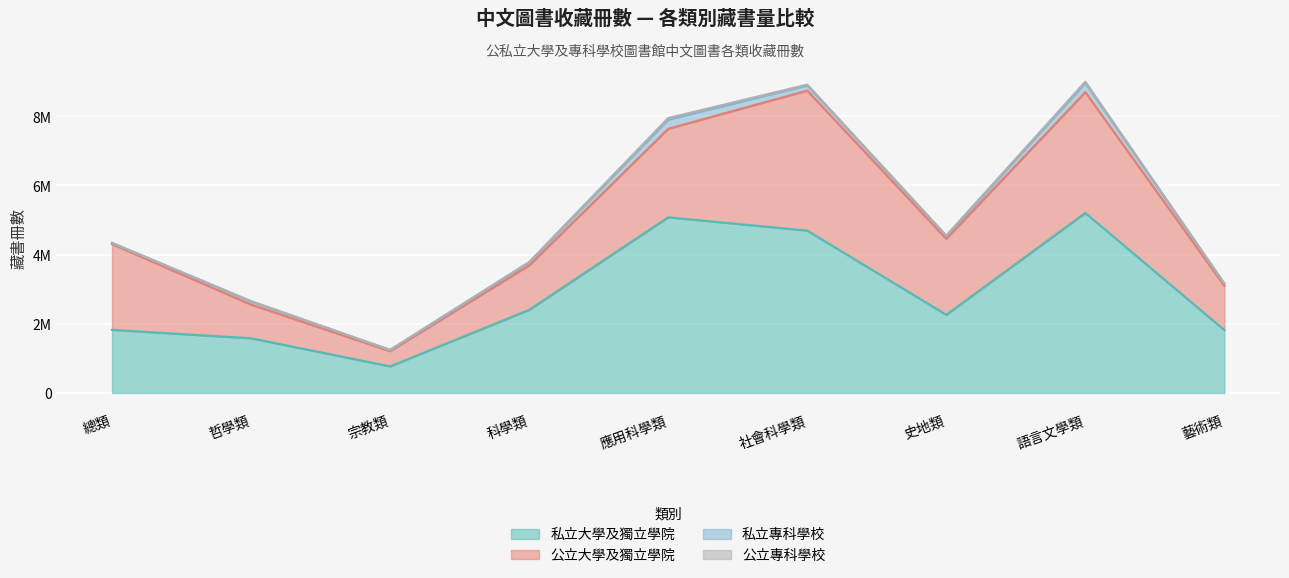

The 私立大學及獨立學院 series shows 8764796 at 語言文學類. True or false?

False